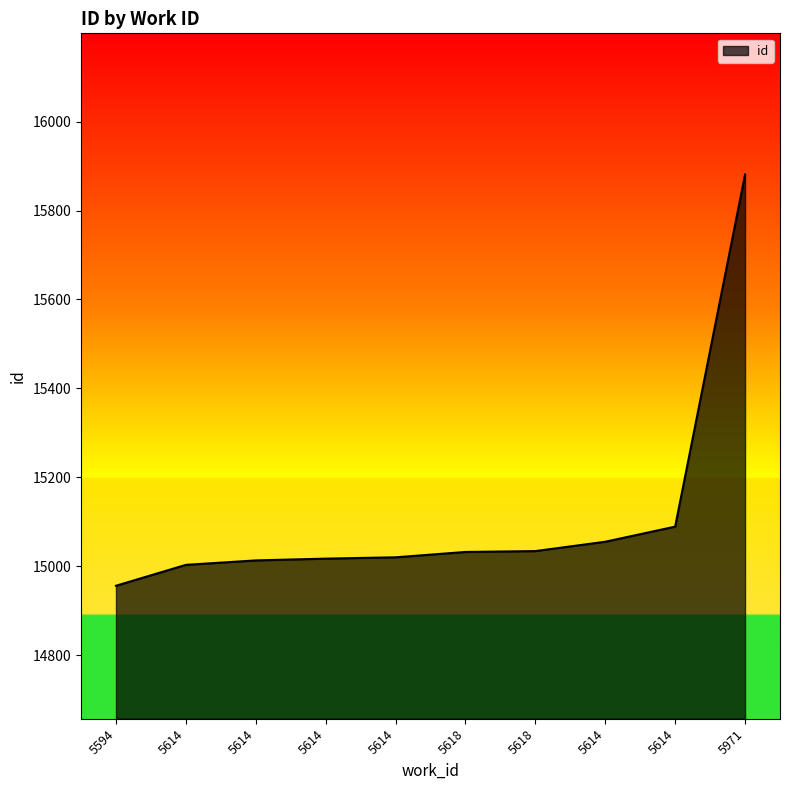

How many lines are shown in the chart?

1